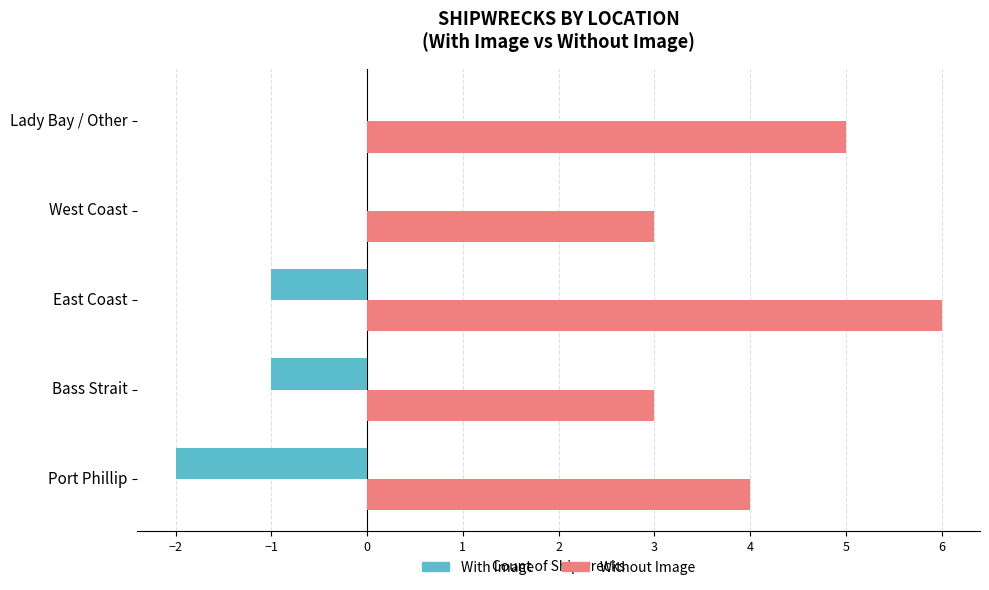

Which category has the highest value in the Without Image series?

East Coast